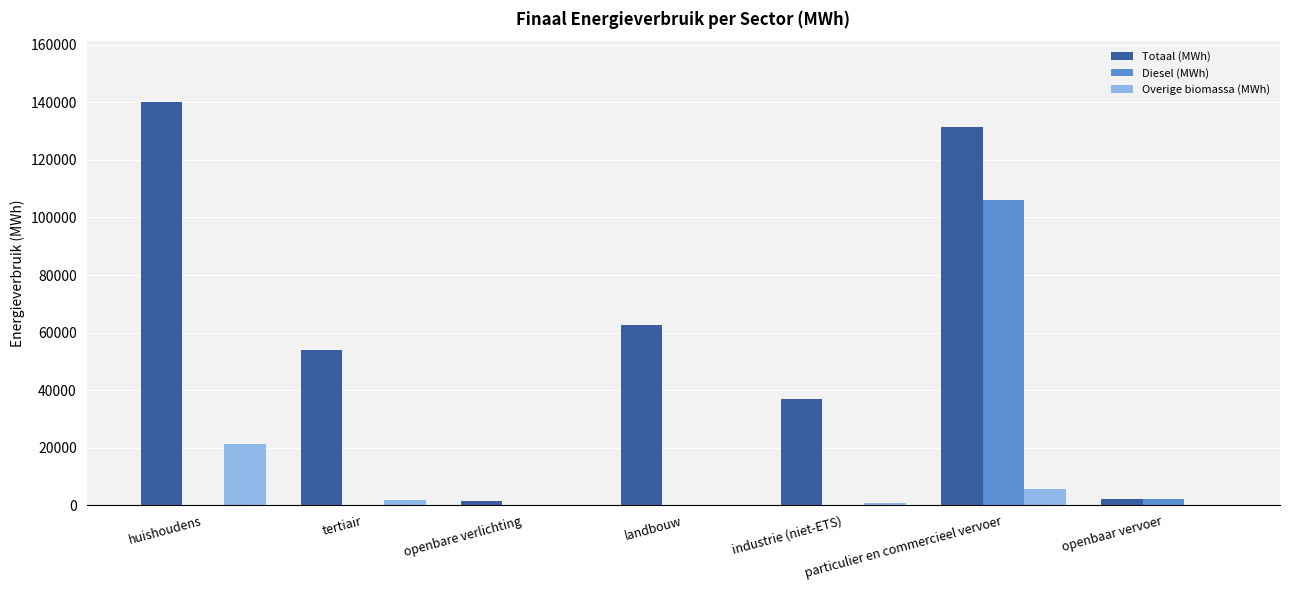

What is the highest value of the Diesel (MWh) series?

105925.9